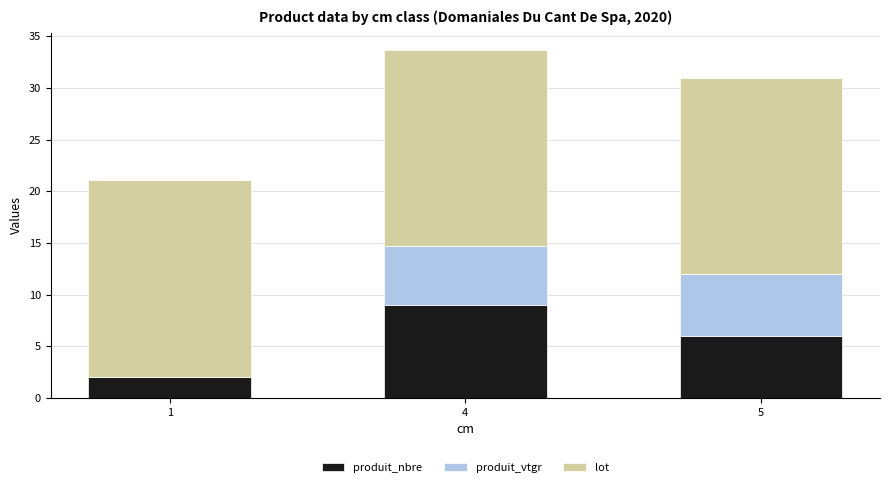

Which category has the highest value in the produit_nbre series?

4